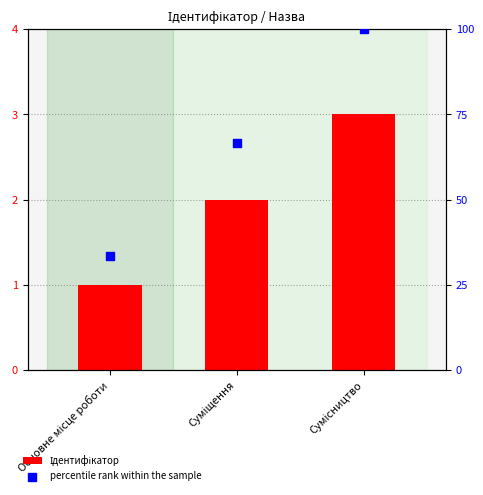

Which series has the widest spread of Y values?

percentile rank within the sample